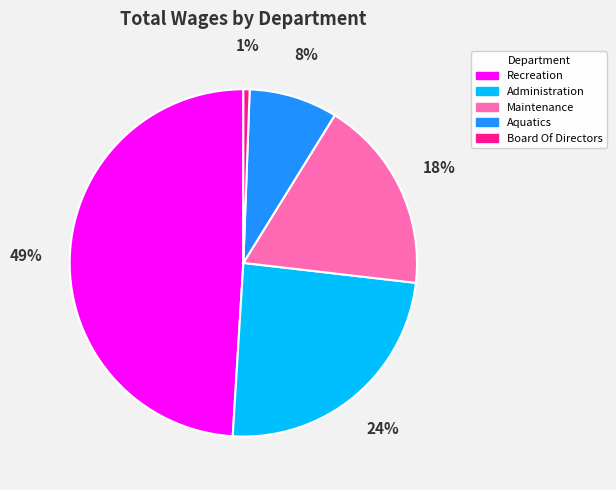

Does Aquatics account for over 50% of the chart?

No